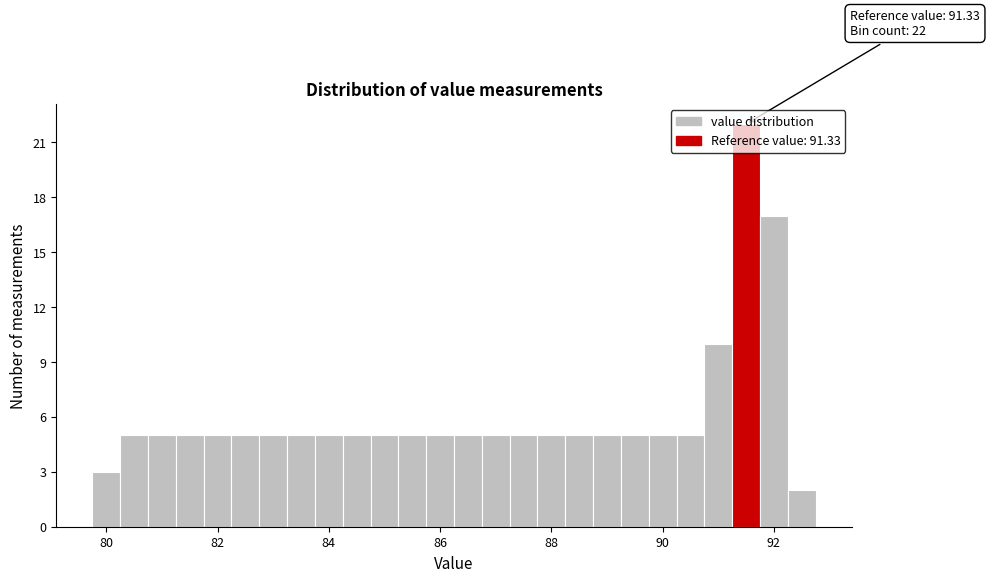

Around what value on the x-axis is the tallest bar? Give the approximate position of its centre, as read against the axis.

91.6